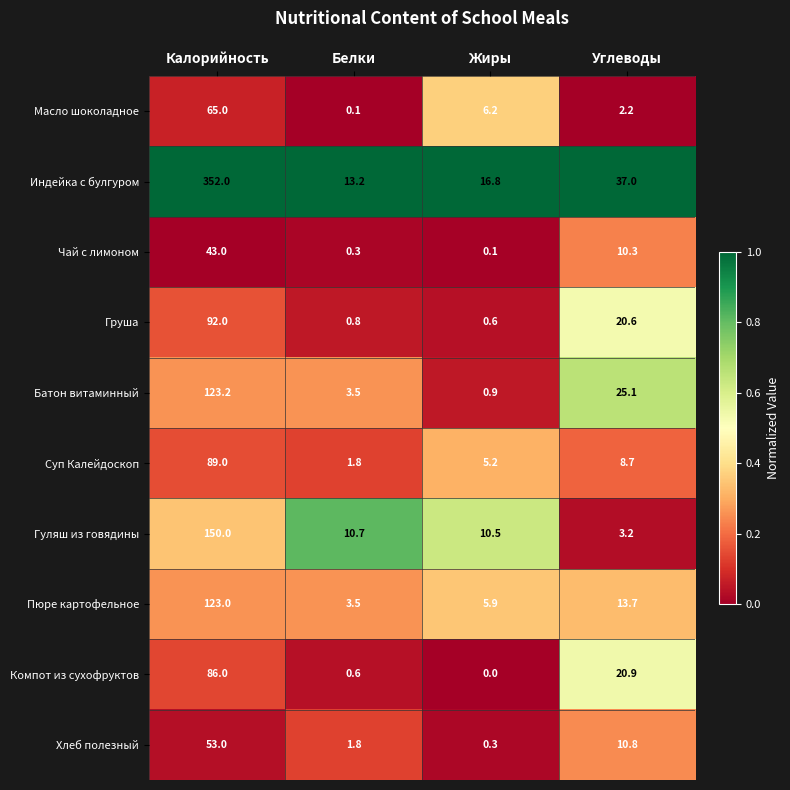

Between Калорийность and Жиры, which series saw the biggest shift?

Индейка с булгуром